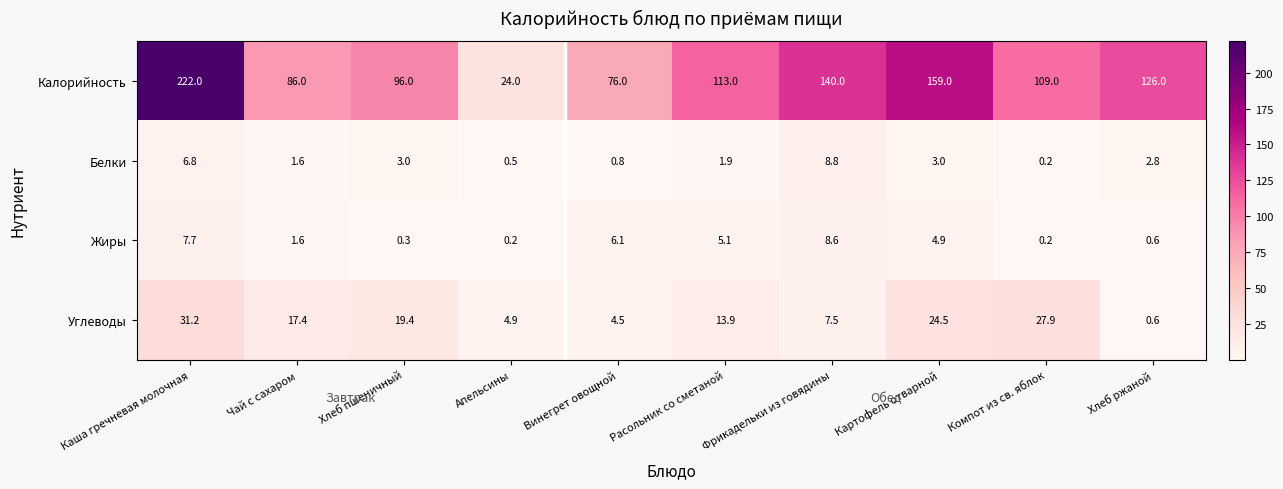

At which category does the chart reach its peak across all series?

Каша гречневая молочная